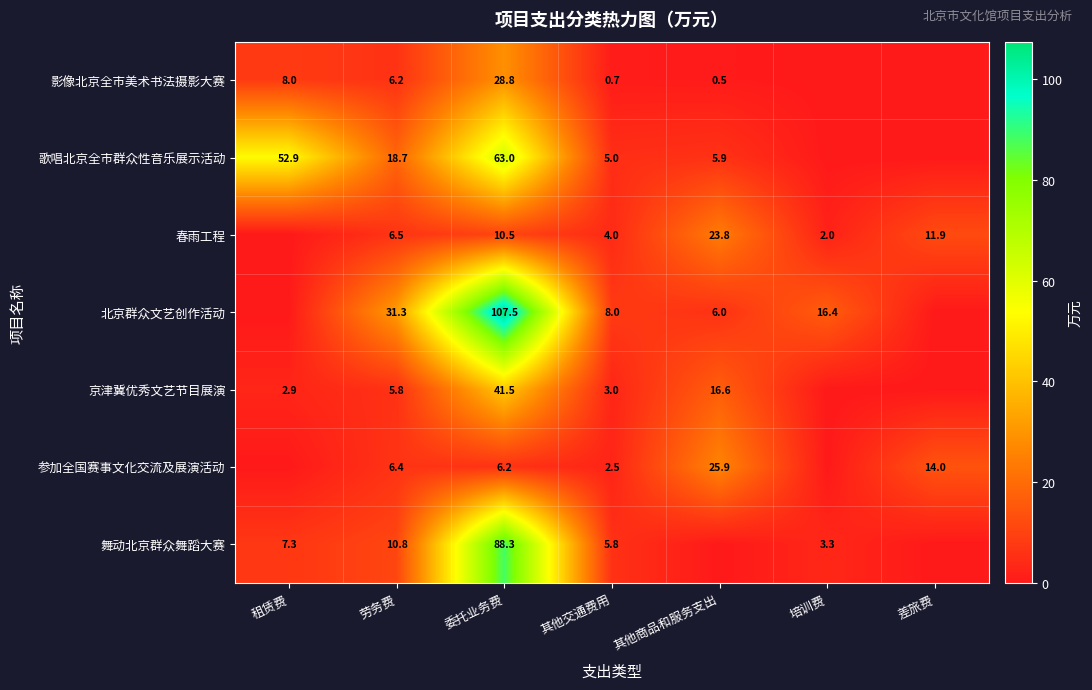

True or false: 影像北京全市美术书法摄影大赛 has a value of 3.7 at 租赁费.

False